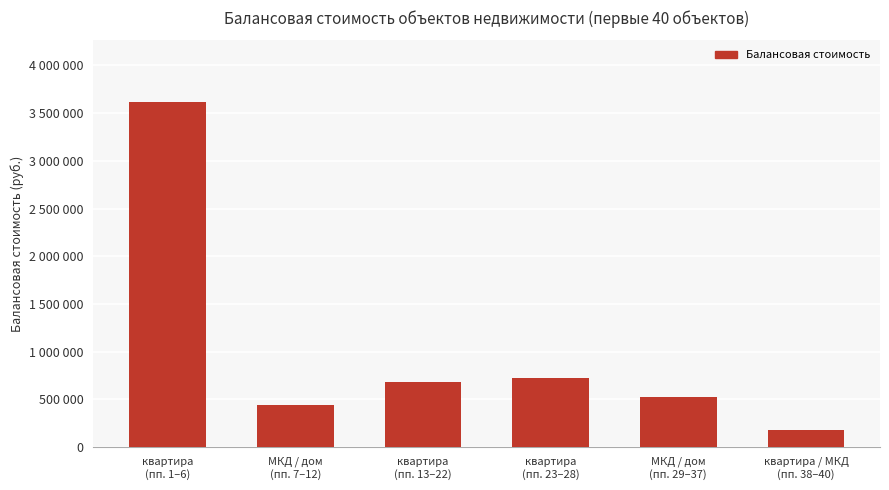

Does the chart contain any negative values?

No